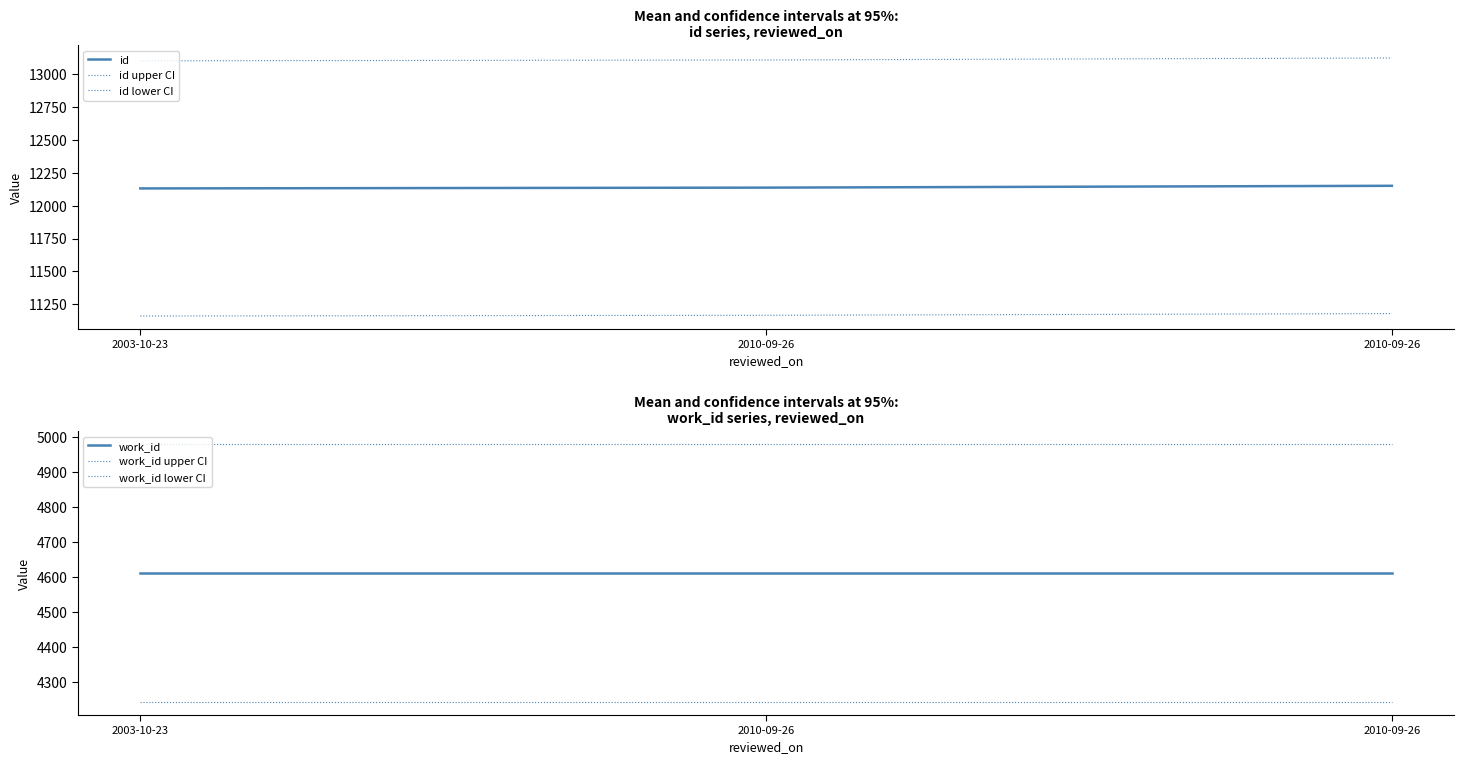

True or false: id upper CI has a value of 5642.7 at 2010-09-26.

False